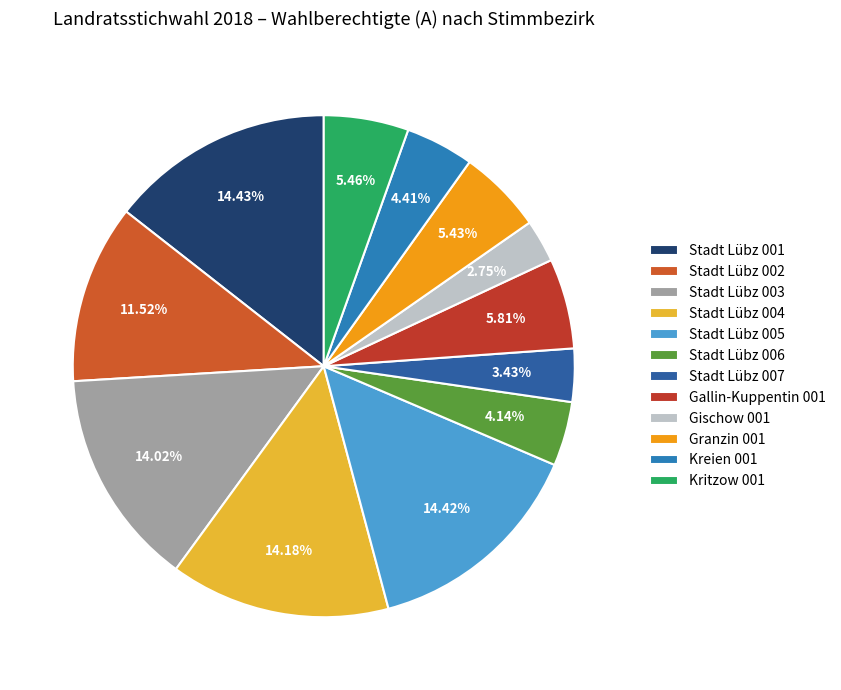

To the nearest percent, what is the combined percentage of Kritzow 001 and Gallin-Kuppentin 001?

11%